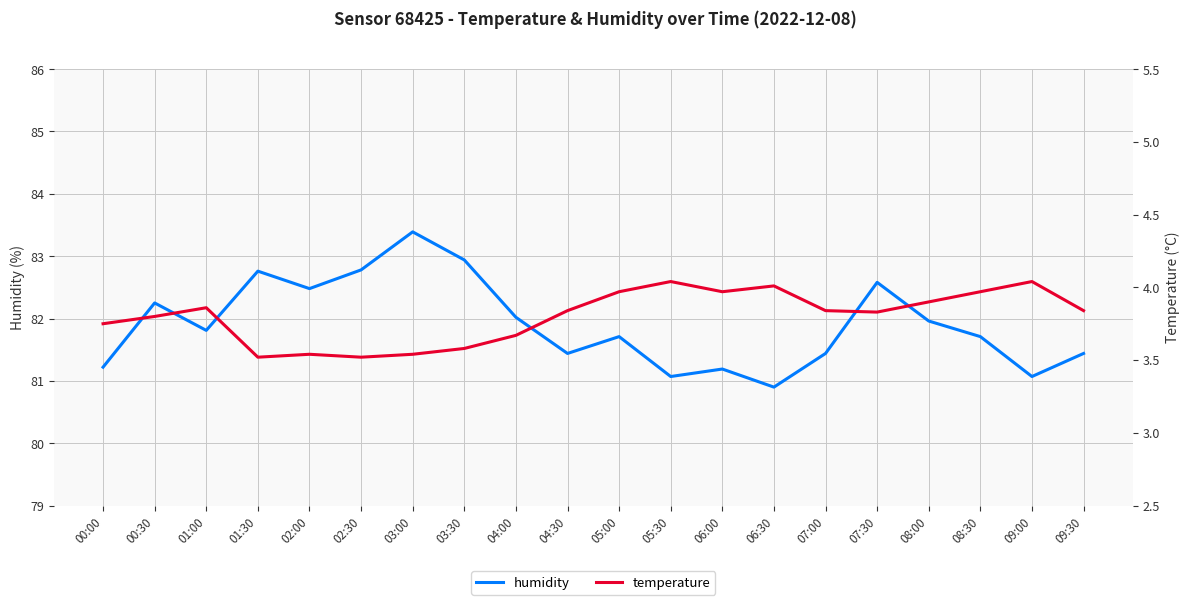

Which series changed the most between 00:00 and 05:30?

temperature